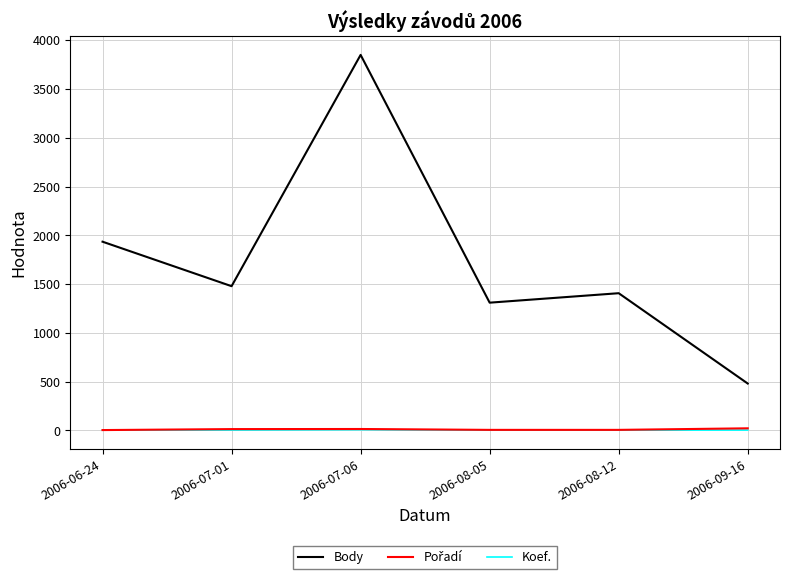

Which series has the largest total across all categories?

Body